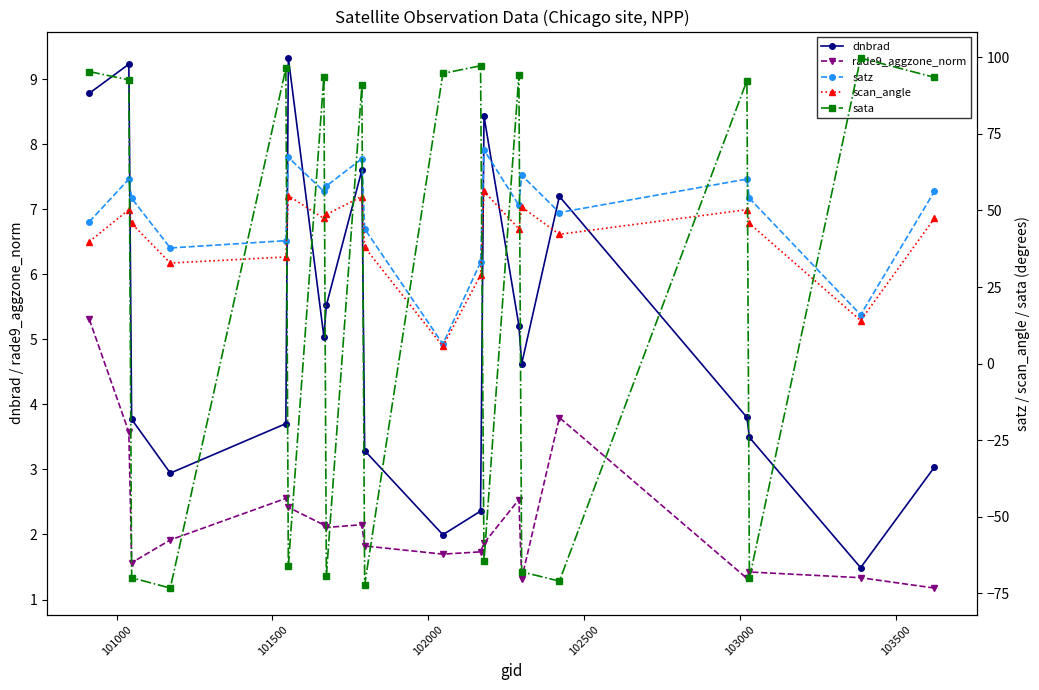

True or false: rade9_aggzone_norm has more than 0 points higher than both neighbors.

True